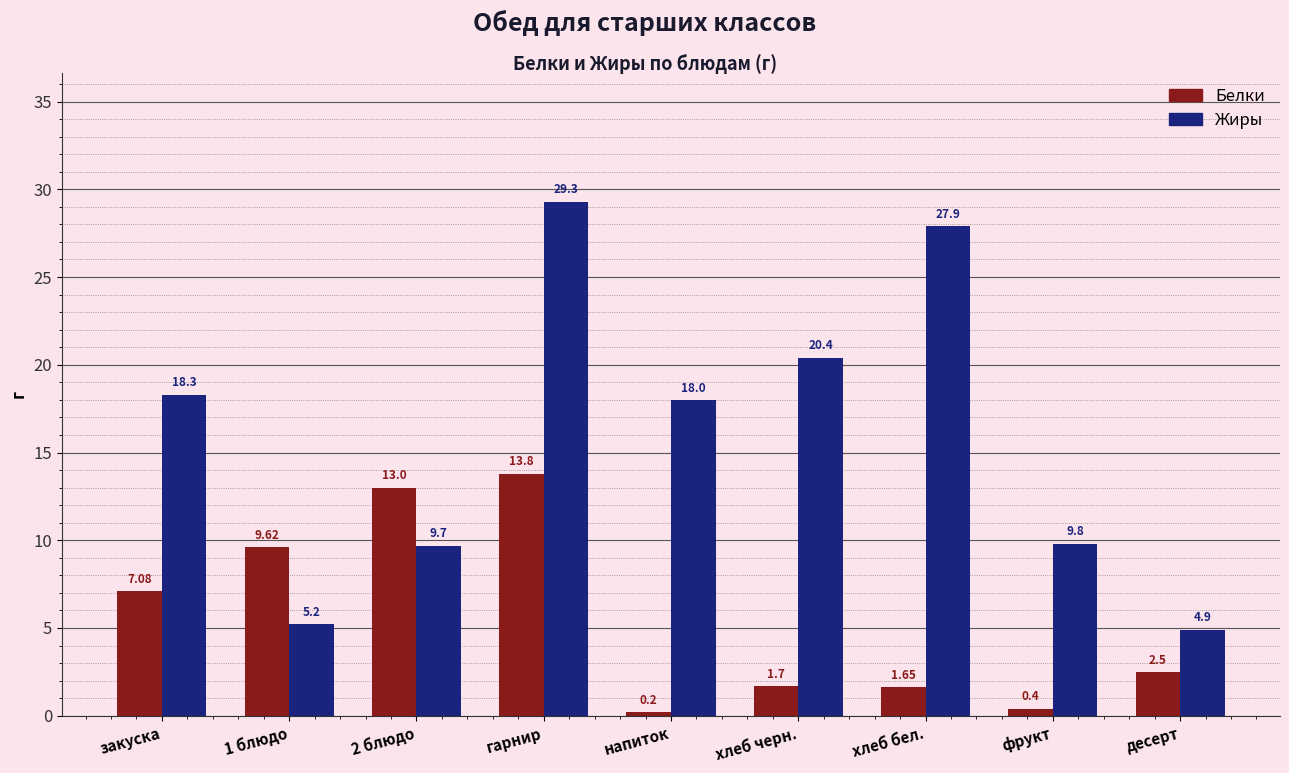

What is the difference between the highest and lowest values at 1 блюдо?

4.4